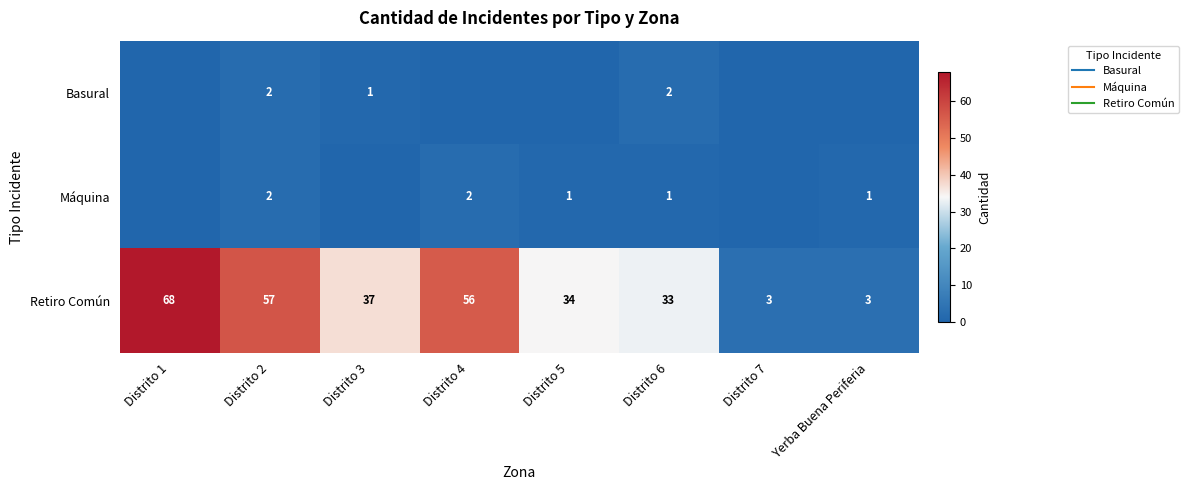

Between Distrito 3 and Distrito 7, which series saw the biggest shift?

Retiro Común